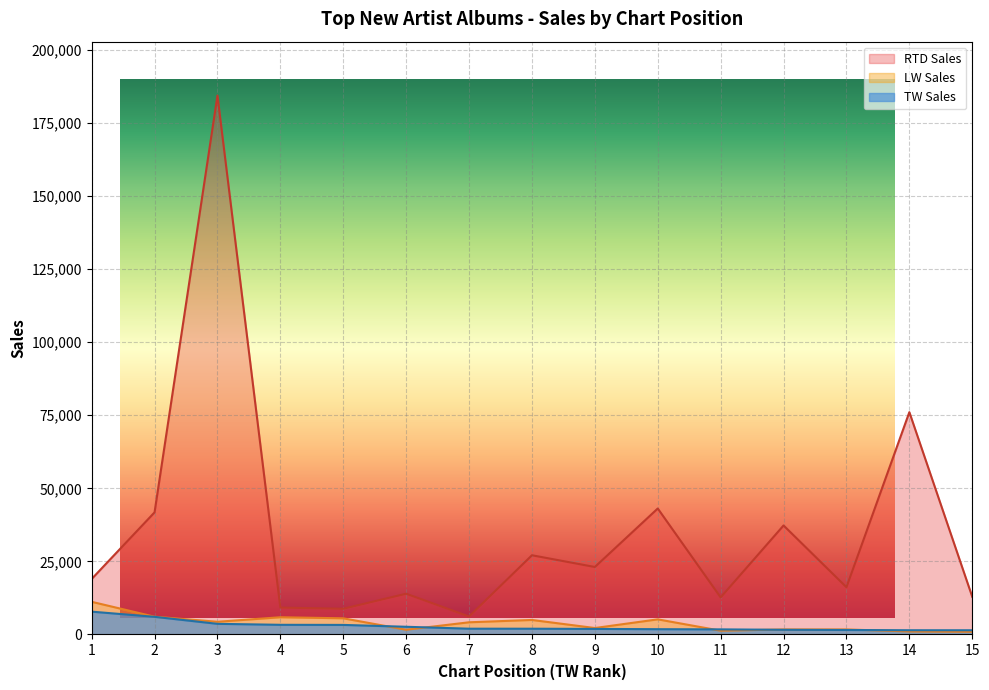

Rank the series at 8 from lowest to highest value.

TW Sales, LW Sales, RTD Sales